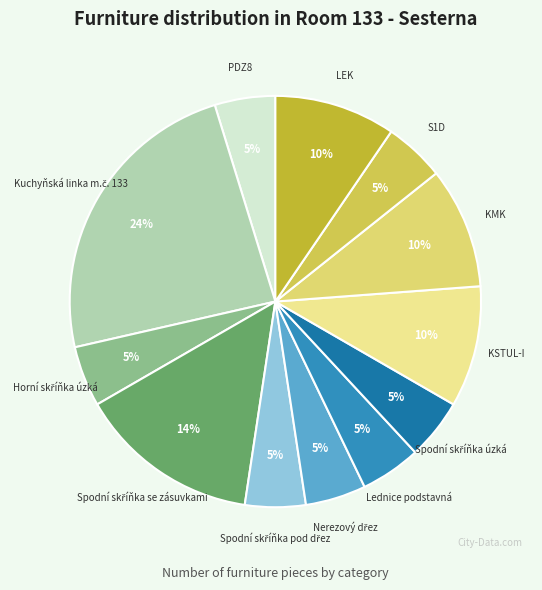

The LEK slice represents 10% of the pie. True or false?

True